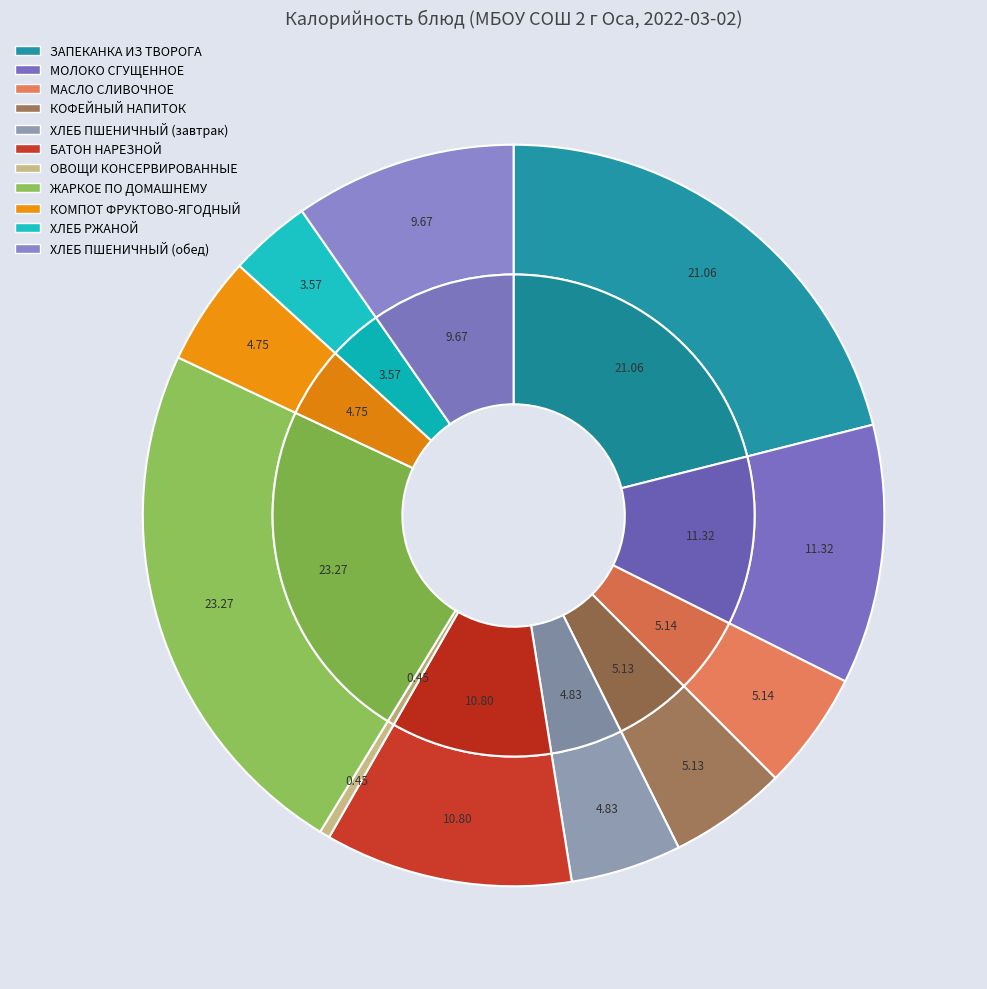

Is there a majority slice in this chart?

No